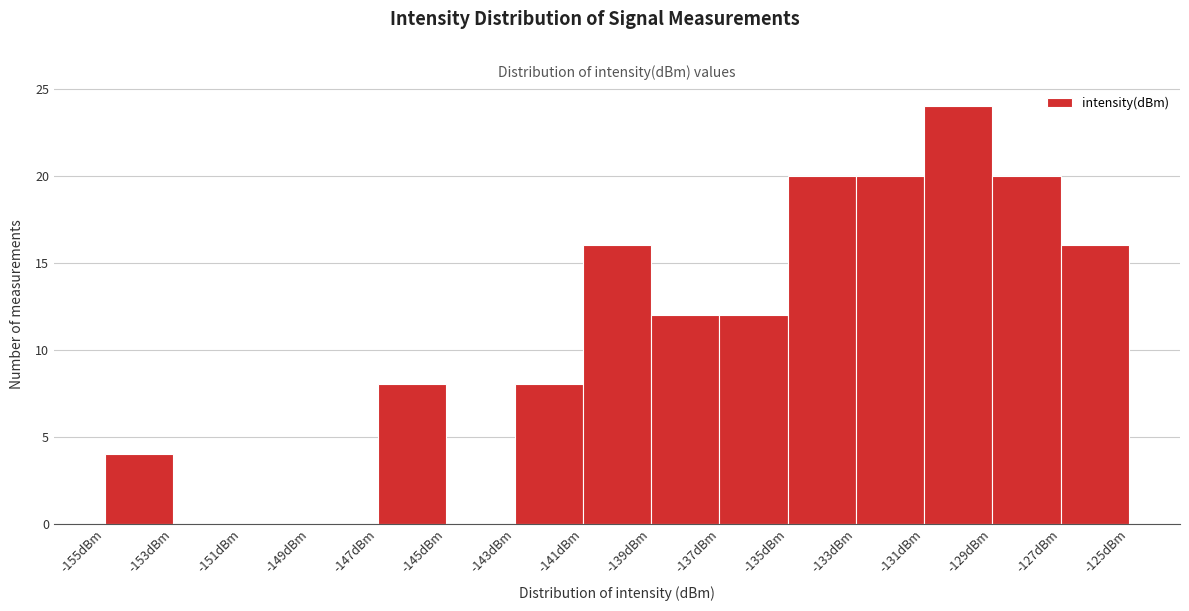

Which range on the x-axis has the tallest bar?

-131.2 to -129.2